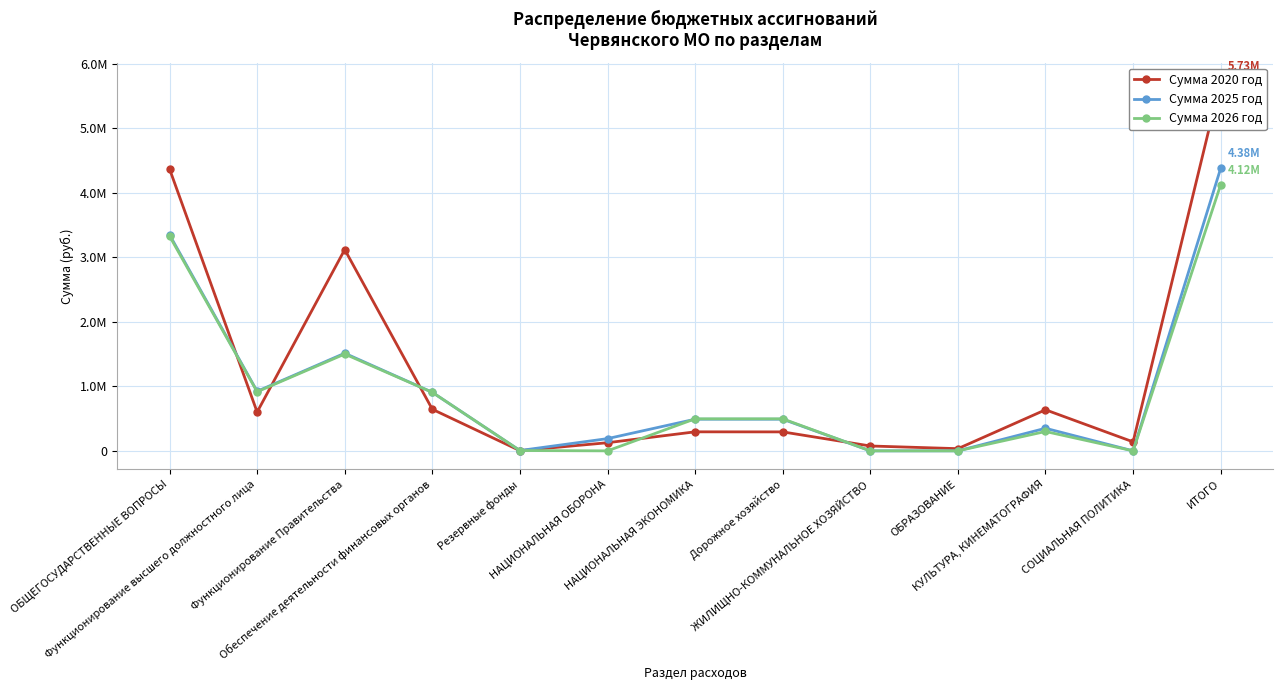

How many lines are shown in the chart?

3